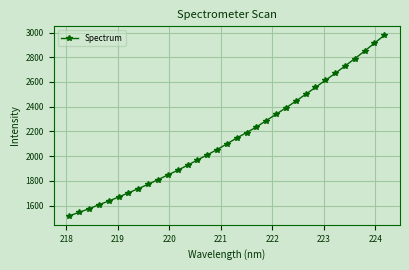

What is the difference between the maximum and minimum values?

1459.4